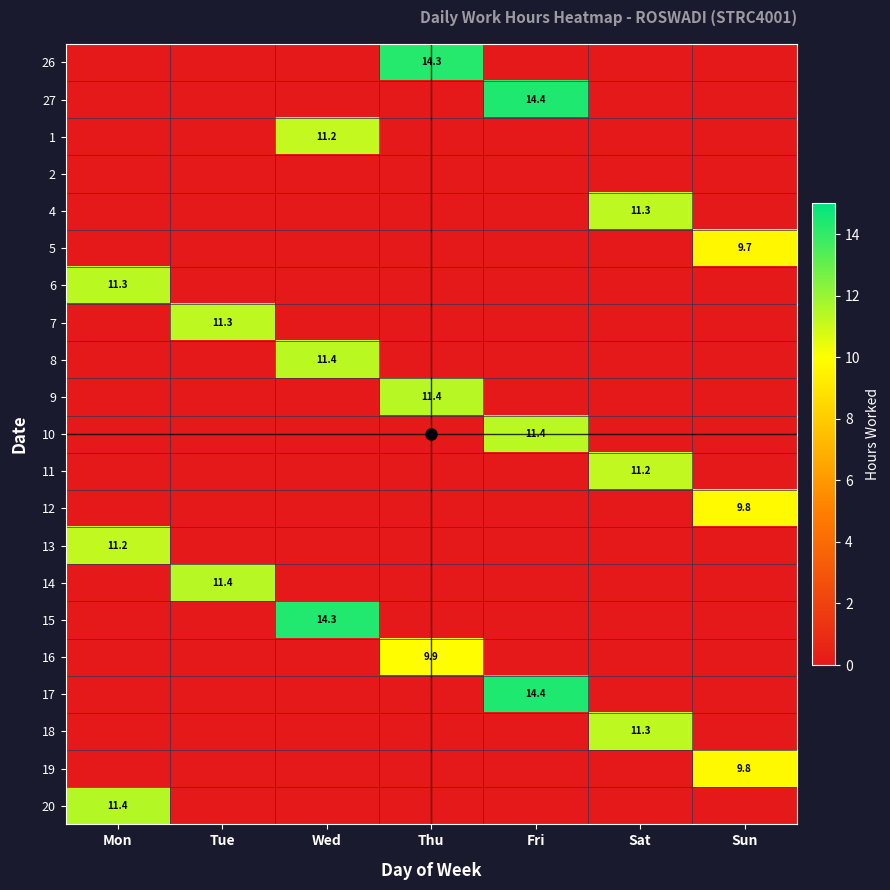

The 9 series shows 20.4 at Thu. True or false?

False